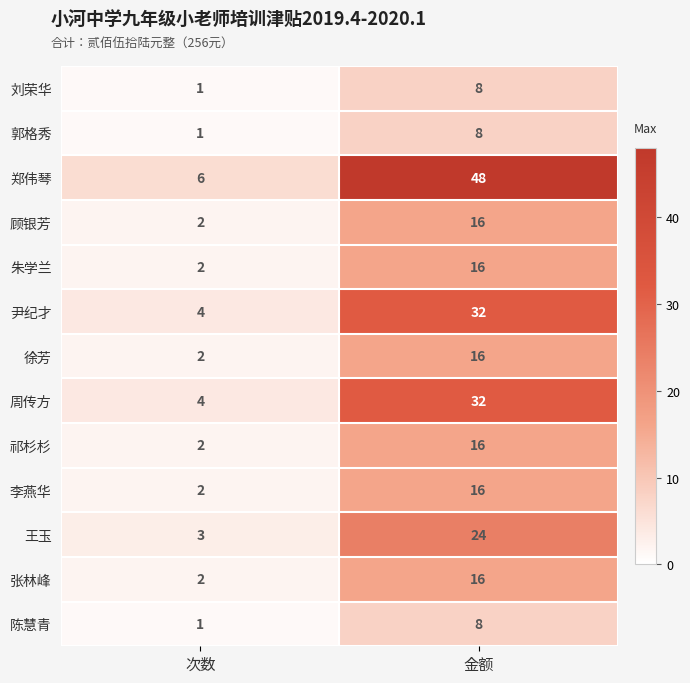

The value of 尹纪才 at 金额 is 32. True or false?

True